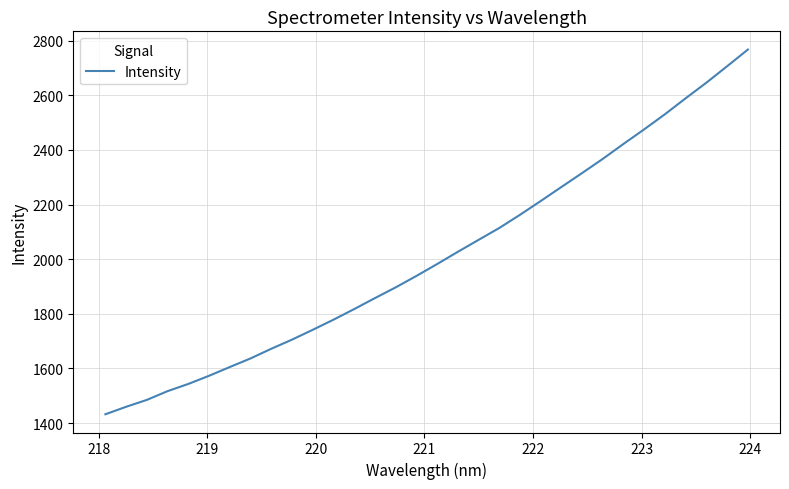

What is the maximum value shown in the chart?

2767.7